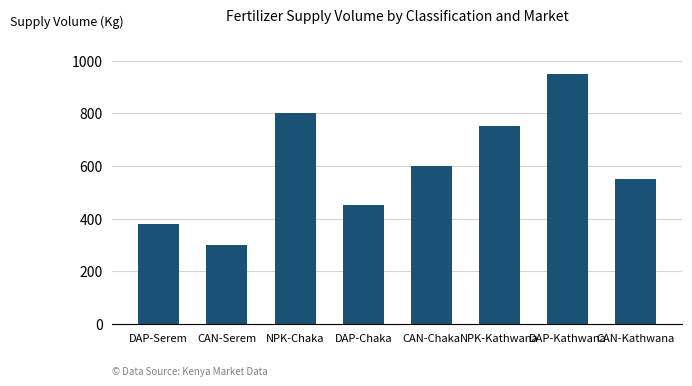

The chart shows a value of 1427 at DAP-Kathwana. True or false?

False